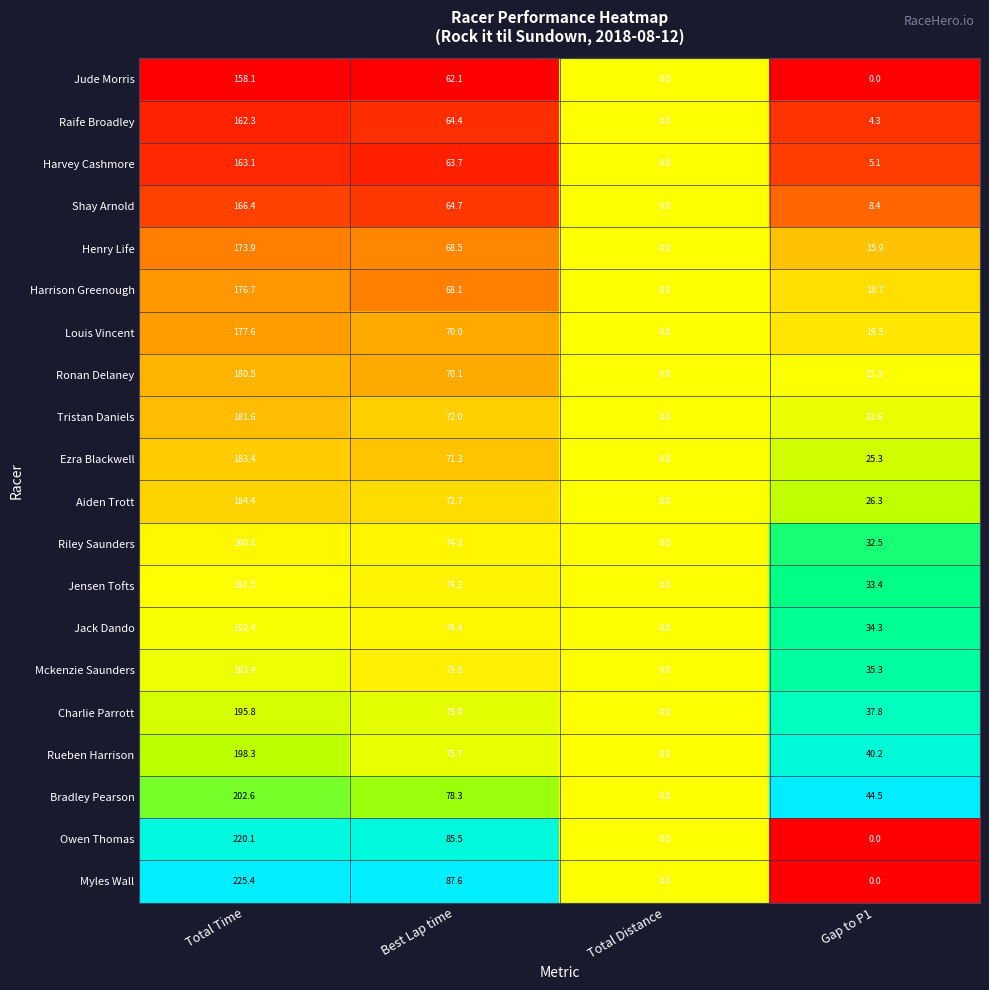

Which category has the highest value in the Rueben Harrison series?

Total Time